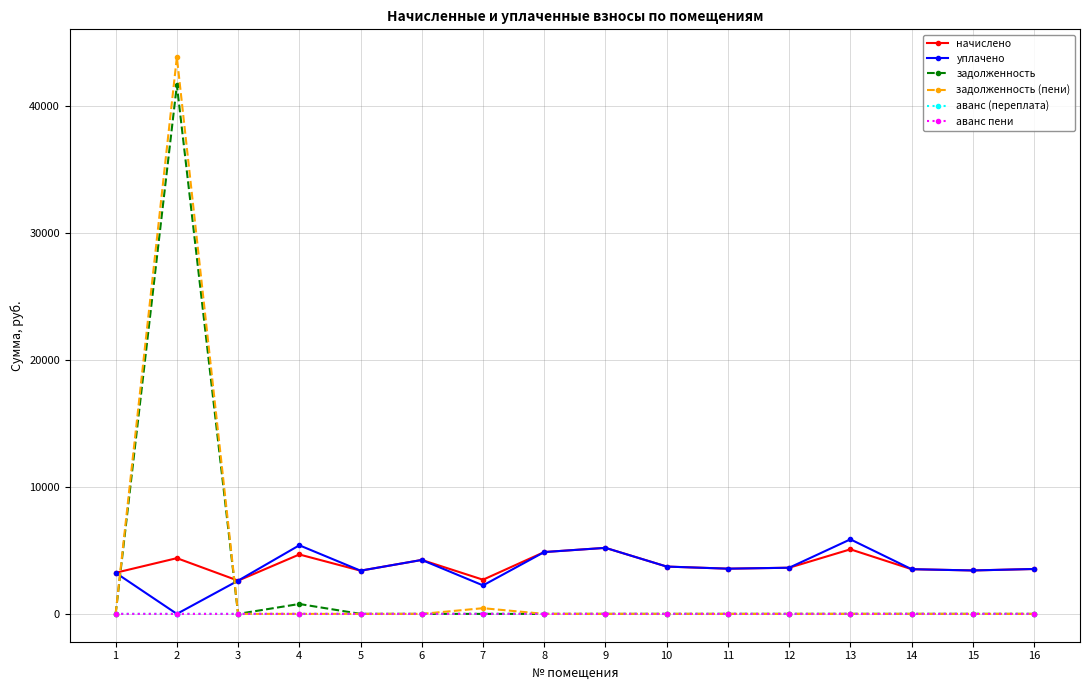

What is the total value across all series at 1?

6475.0